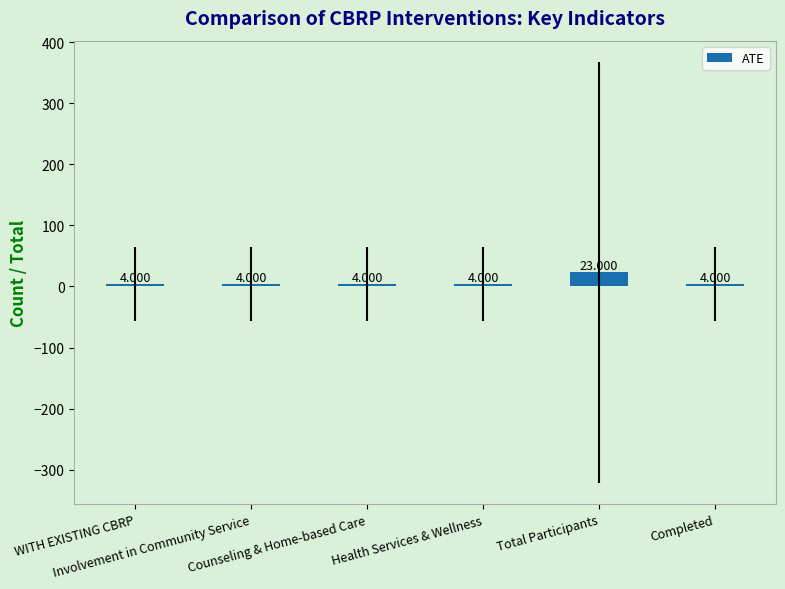

What is the label of the 3rd bar from the left?

Counseling & Home-based Care